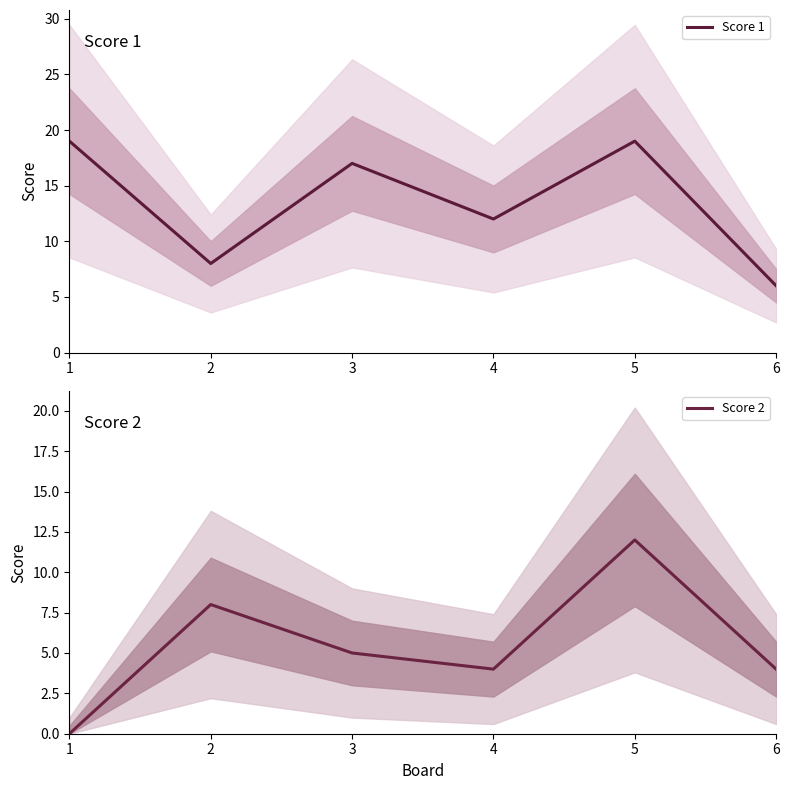

Which category has the lowest value in the Score 1 series?

6